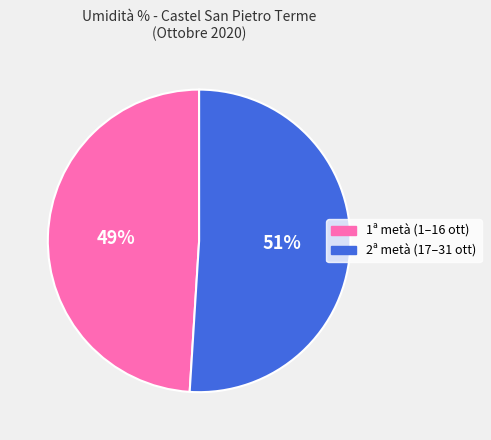

To the nearest percent, what is the average slice percentage?

50%